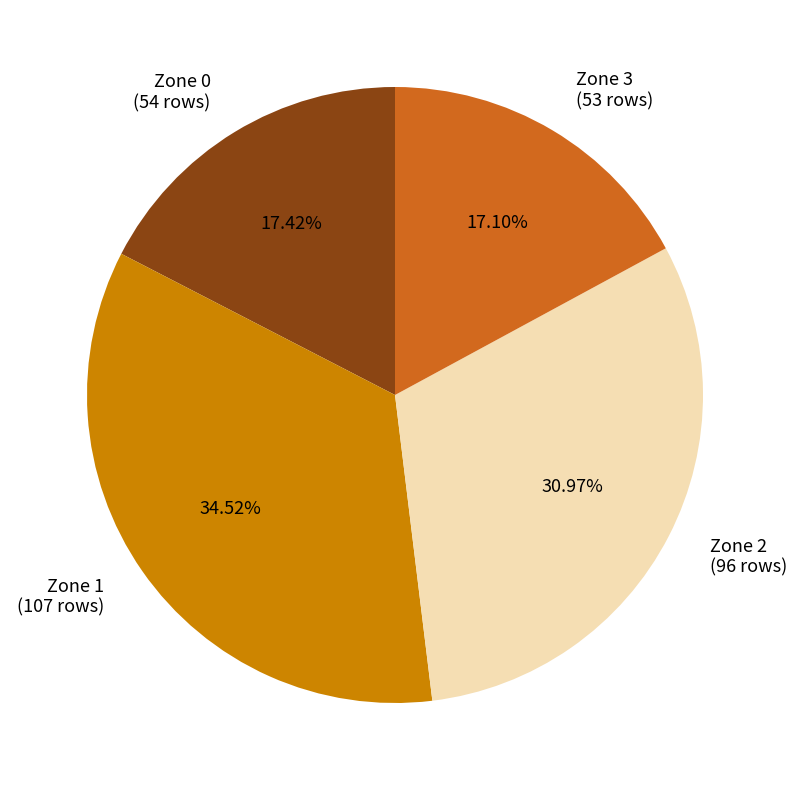

Which has a higher value, Zone 1 (107 rows) or Zone 2 (96 rows)?

Zone 1 (107 rows)